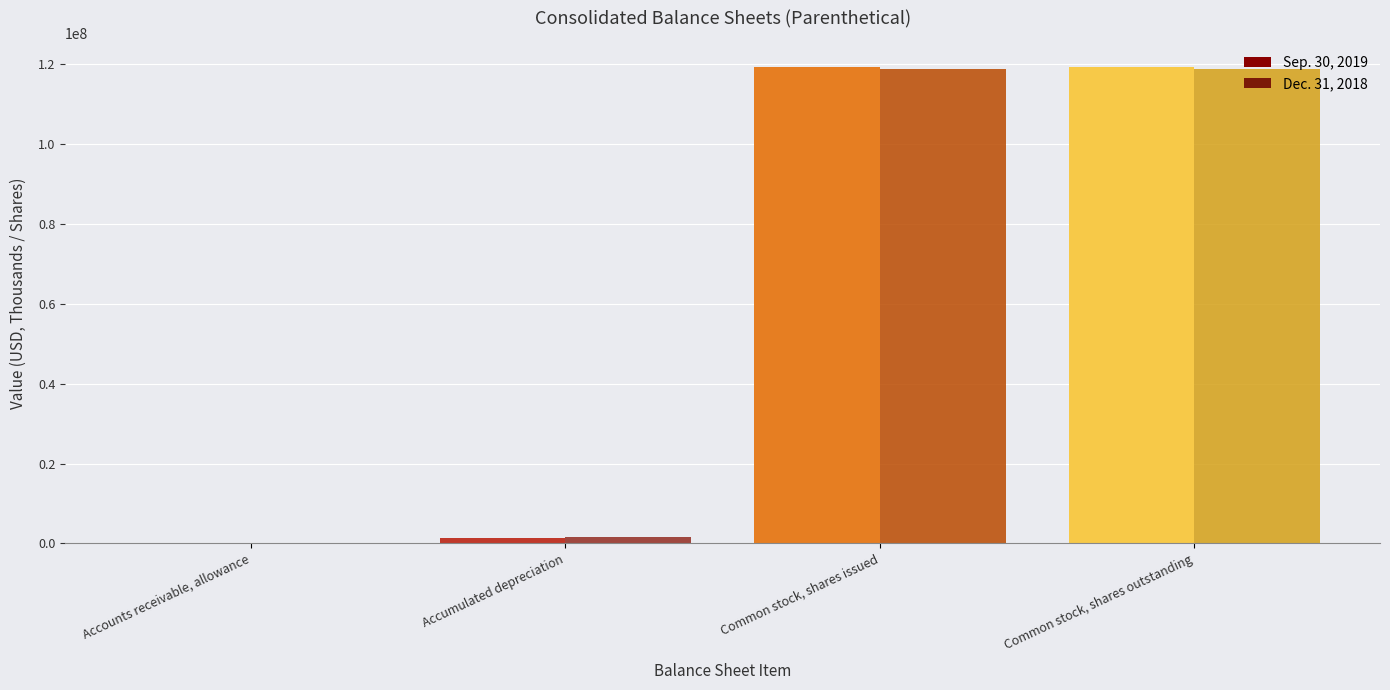

The value of Sep. 30, 2019 at Accounts receivable, allowance is 639. True or false?

False